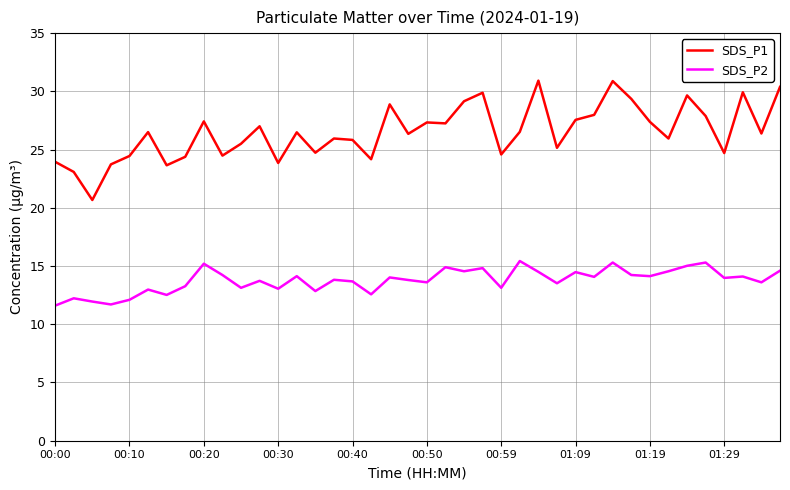

Which series has the widest spread of values?

SDS_P1